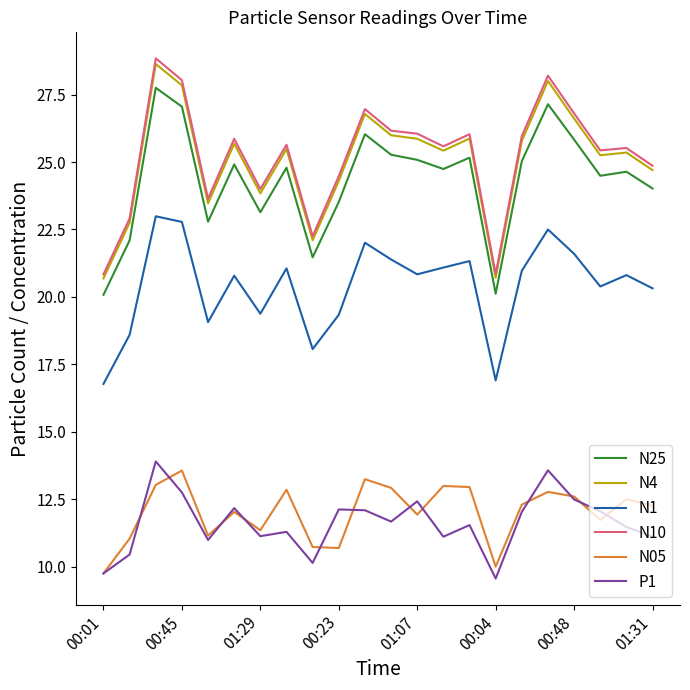

True or false: N25 and N05 cross at least once.

False